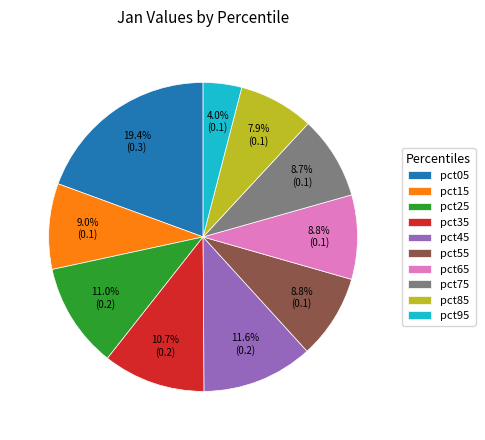

To the nearest percent, what portion does pct75 represent?

9%